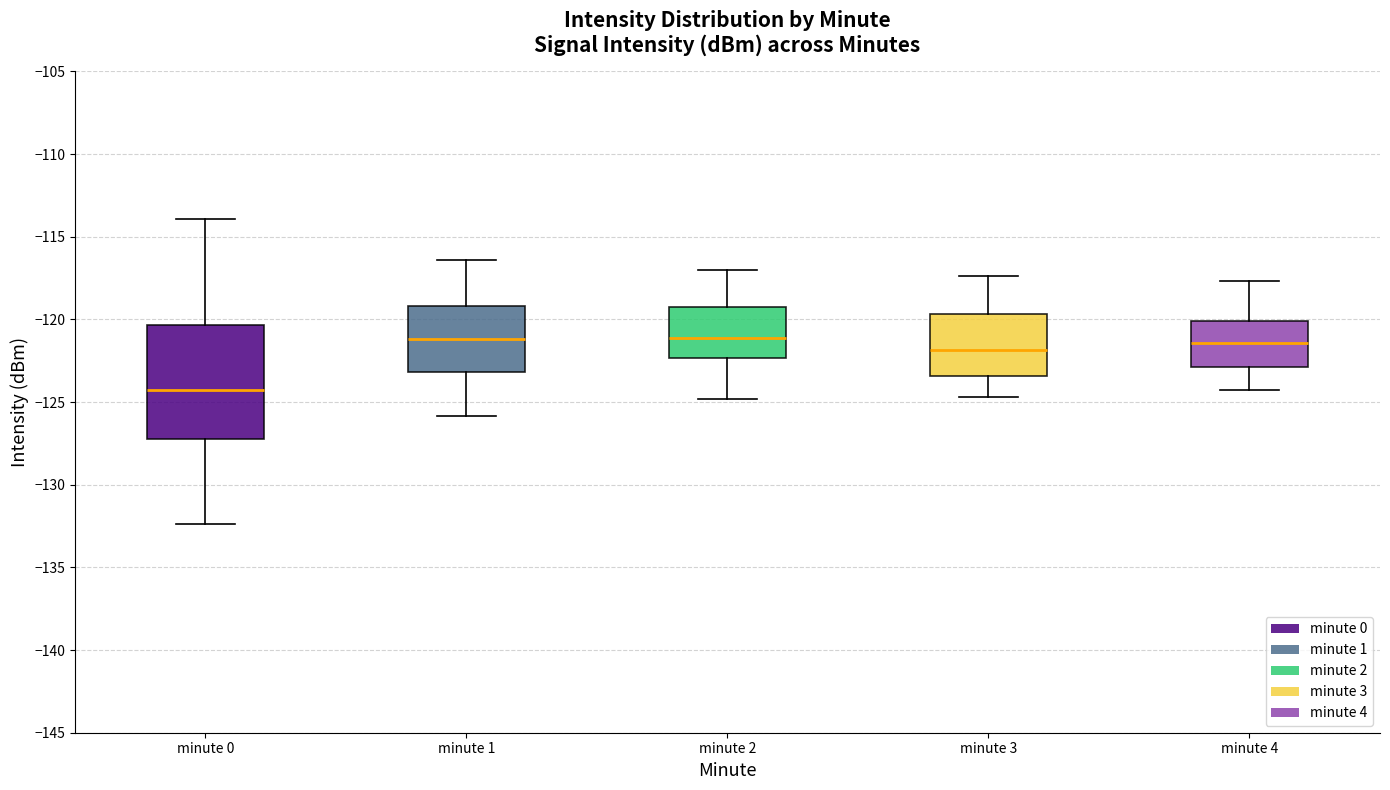

Where is the lower edge of the box for minute 4 on the y-axis? The values are not printed on the chart, so give them approximately, as read against the axis.

-123.0